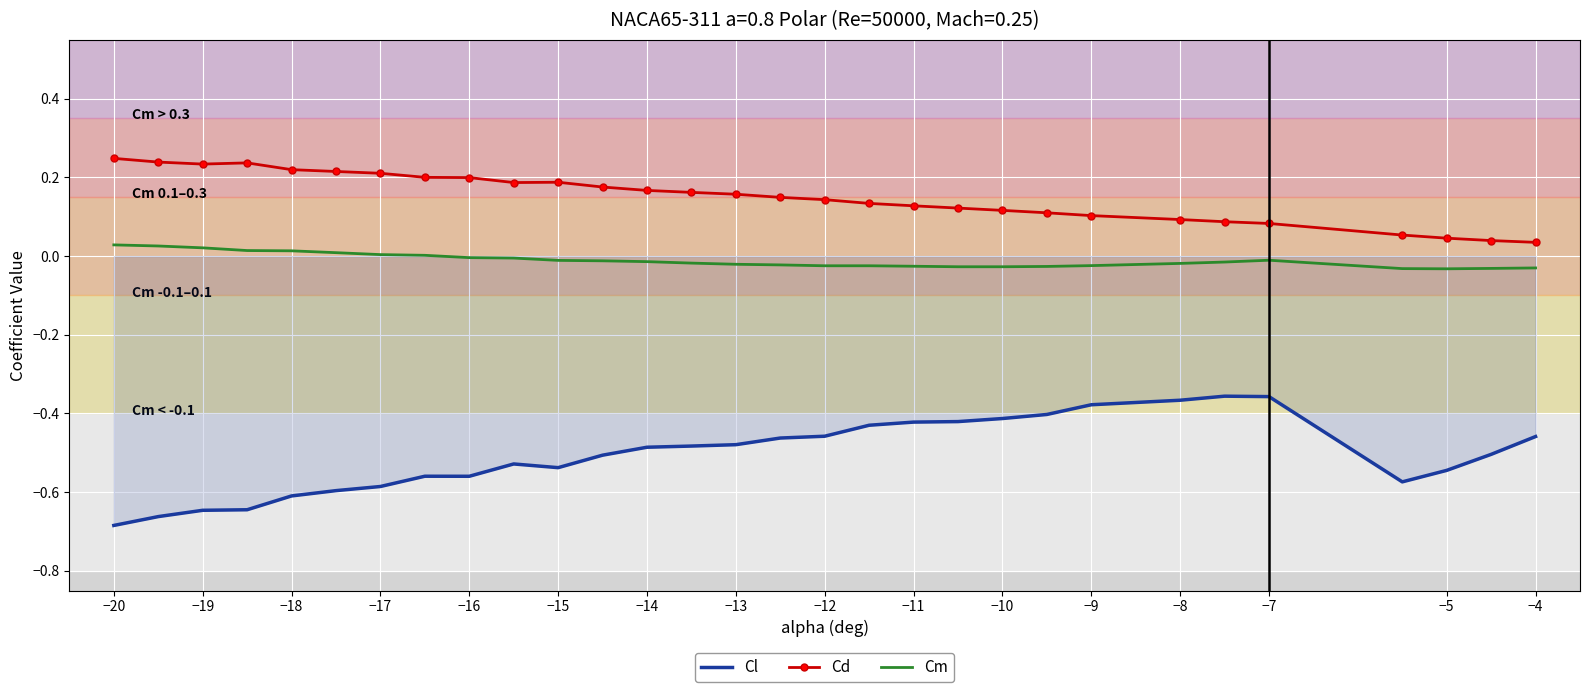

Rank the series by their maximum value, from lowest to highest.

Cl, Cm, Cd